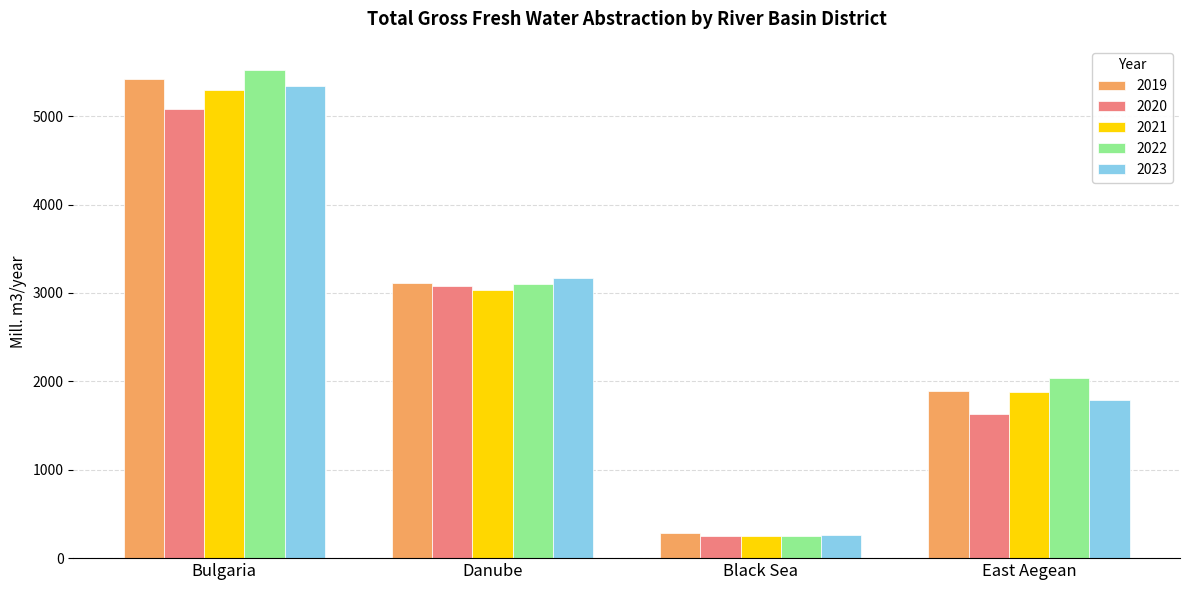

How many bars are there in total?

20